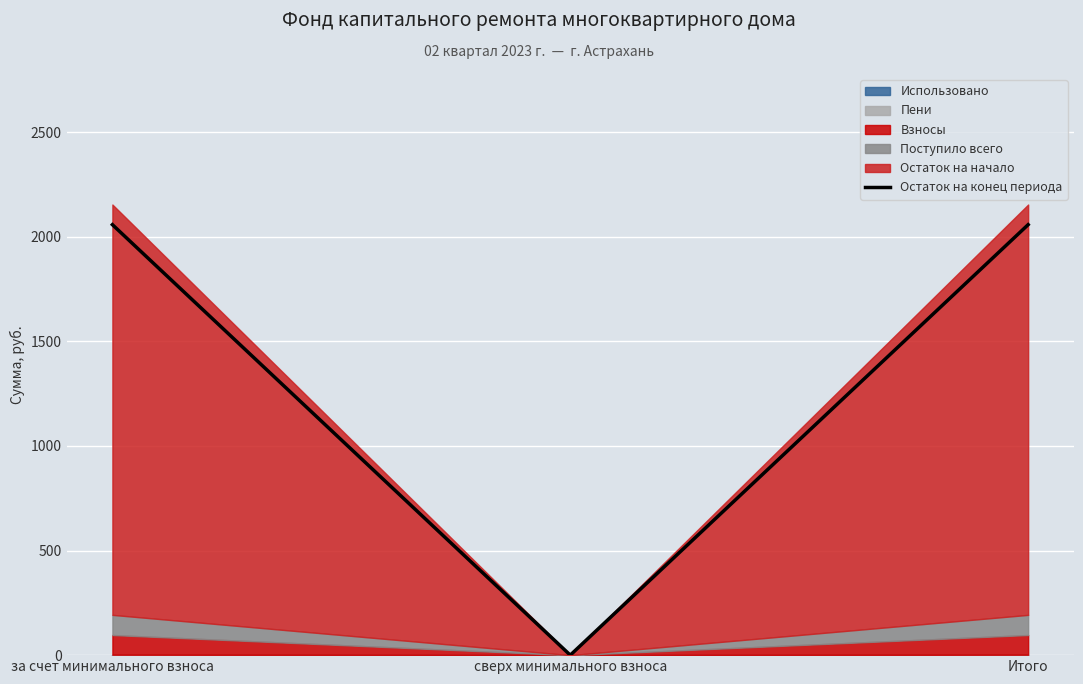

True or false: the data shows 973.4 at за счет минимального взноса.

False